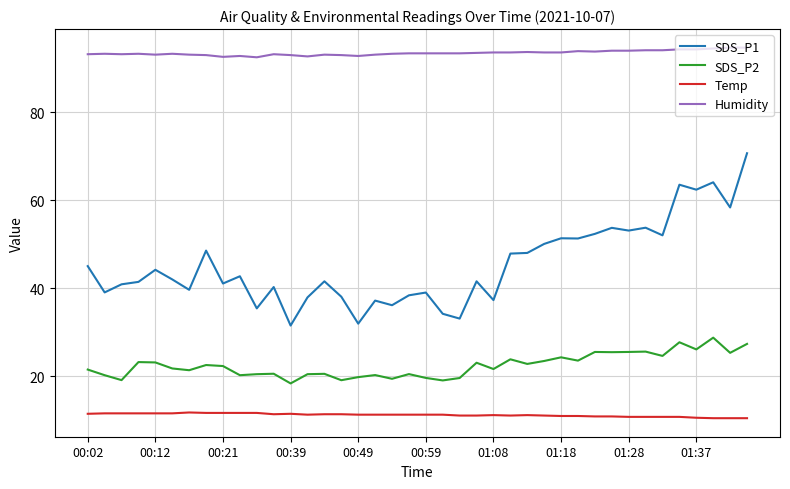

True or false: Humidity and Temp intersect in this chart.

False